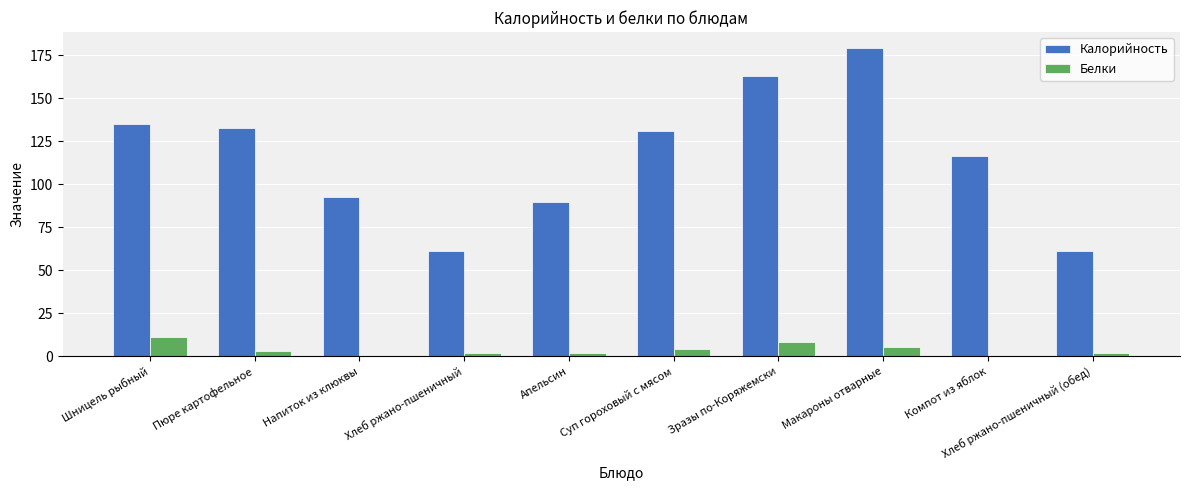

What is the sum of all Калорийность values?

1162.0